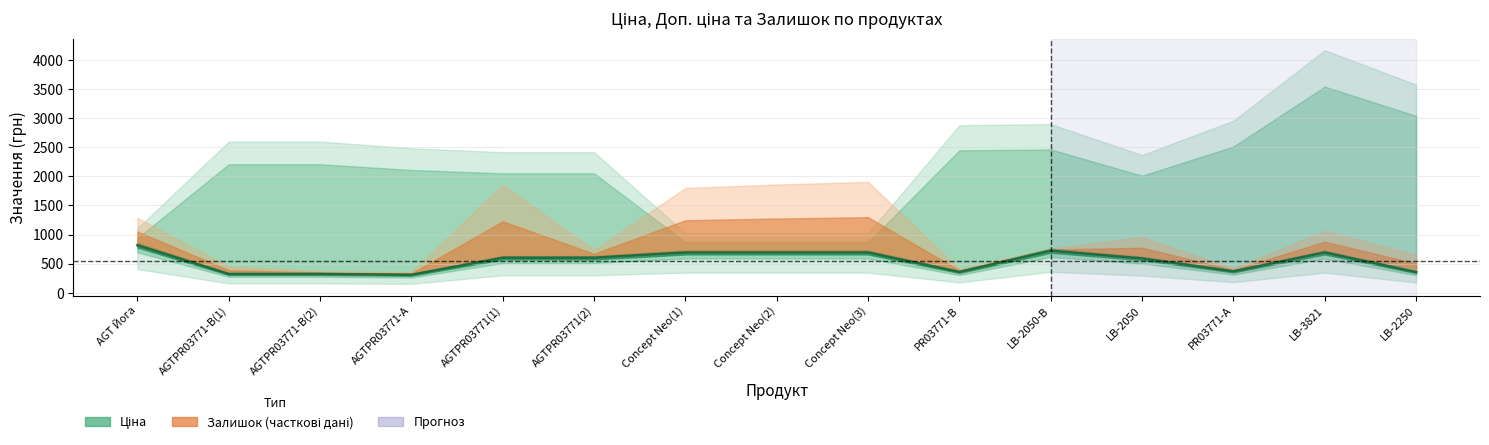

What value does the data have at LB-2050?

591.6